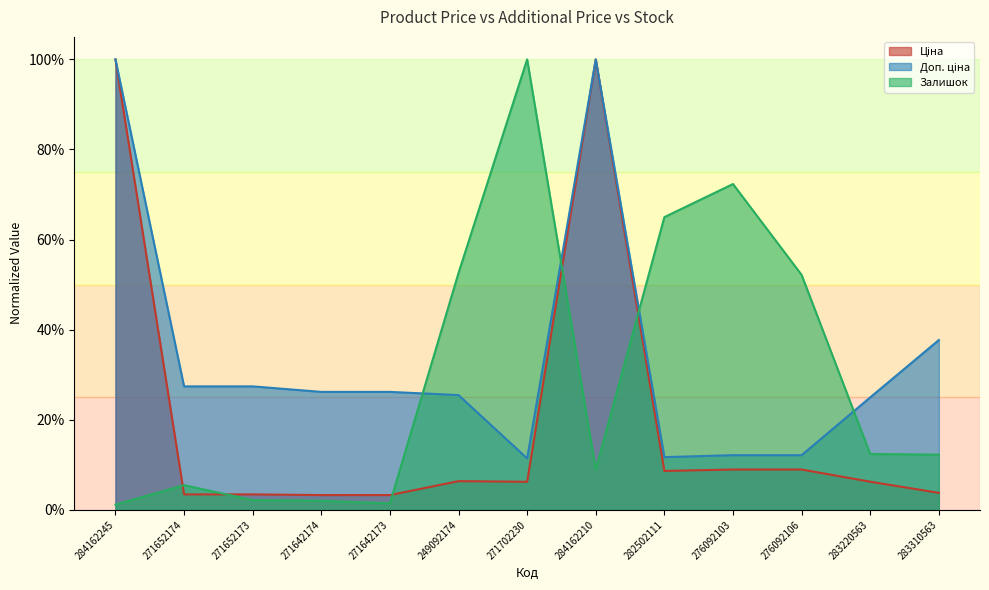

Reading left to right, extract all data points from this chart.

Ціна: 1.0	0.0	0.0	0.0	0.0	0.1	0.1	1.0	0.1	0.1	0.1	0.1	0.0
Доп. ціна: 1.0	0.3	0.3	0.3	0.3	0.3	0.1	1.0	0.1	0.1	0.1	0.2	0.4
Залишок: 0.0	0.1	0.0	0.0	0.0	0.5	1.0	0.1	0.6	0.7	0.5	0.1	0.1